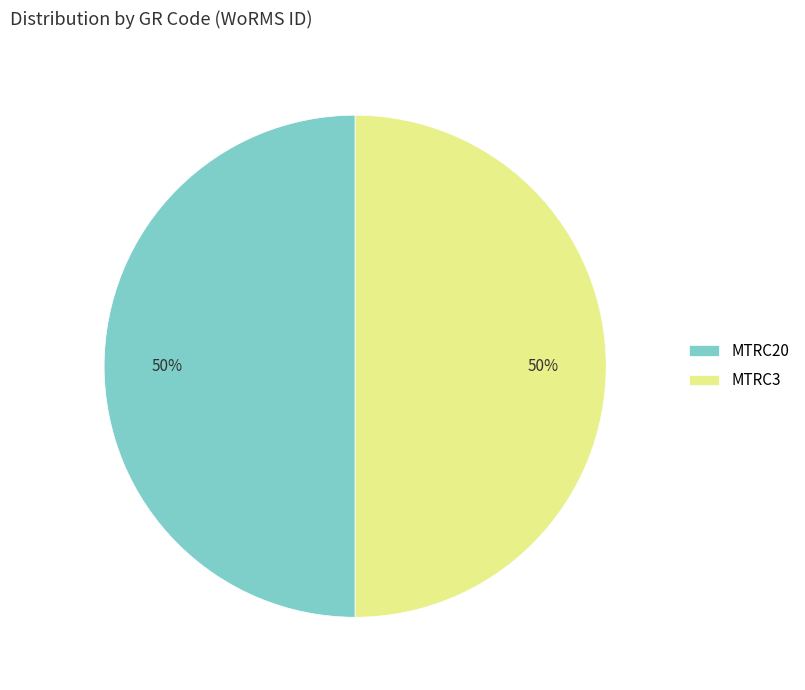

Do MTRC20 and MTRC3 together represent more than half of the pie?

Yes